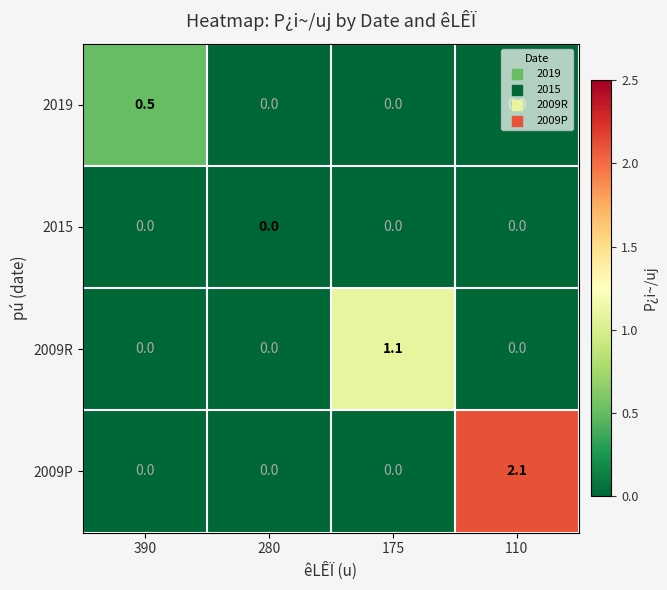

Rank the series by their average value, from lowest to highest.

2015, 2019, 2009R, 2009P